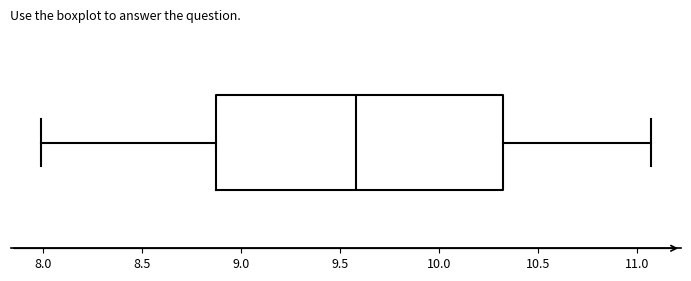

Transcribe this box plot: give where the median line is, the range the box spans, and where the two whiskers end, as read against the x-axis. The values are not printed on the chart, so give them approximately, as read against the axis.

median 9.60, box 8.85 to 10.35, whiskers 8.00 to 11.05